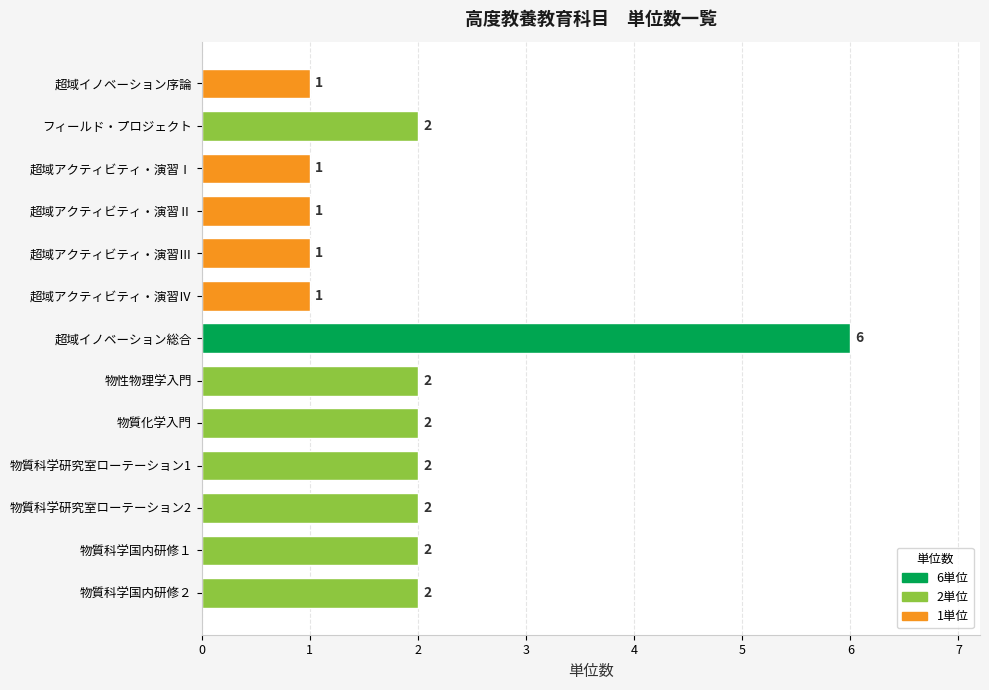

True or false: the data shows 2 at 物質科学国内研修１.

True